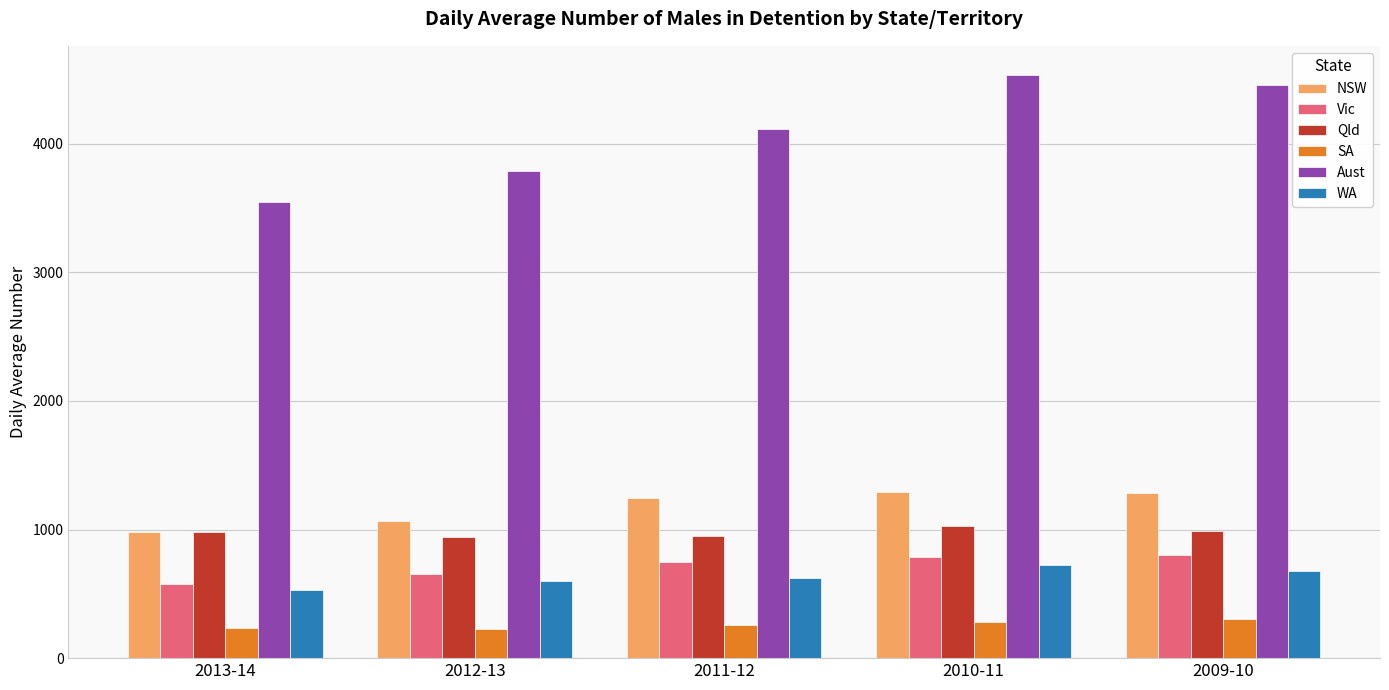

What is the maximum value shown in the chart?

4534